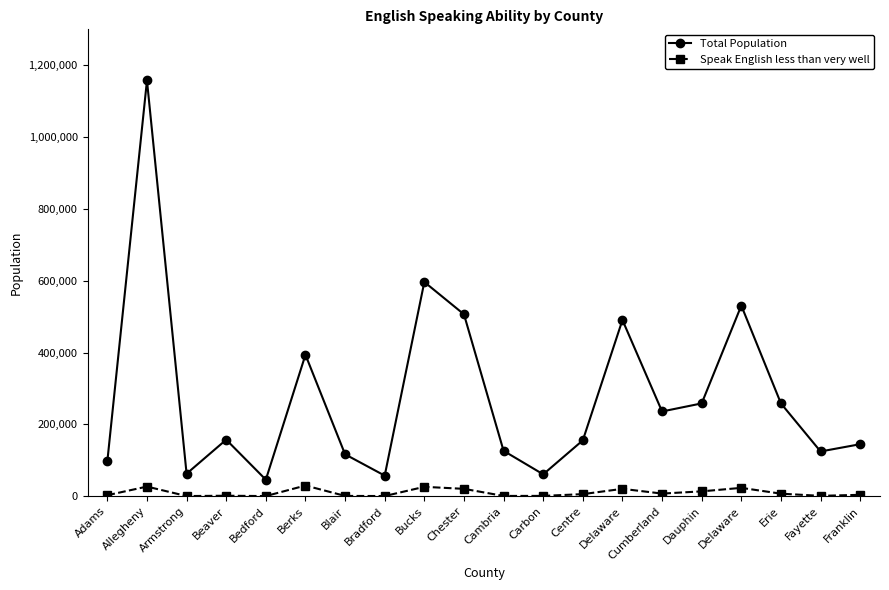

How many data points does each series have?

20